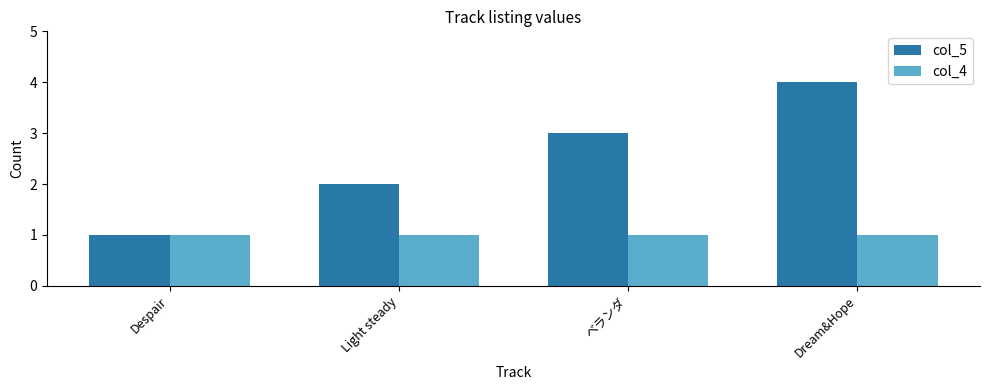

List the series in order of their peak value, highest first.

col_5, col_4